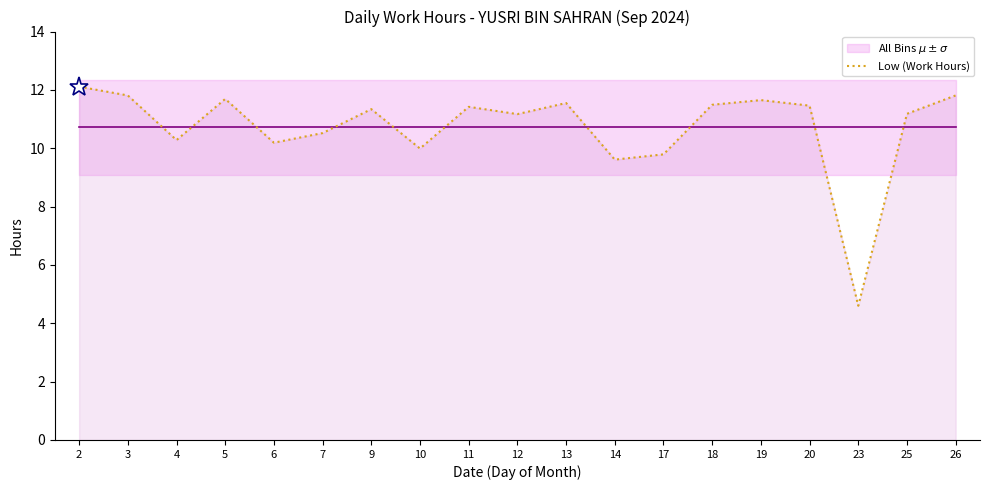

What is the difference between the highest and lowest values at 6?

0.5